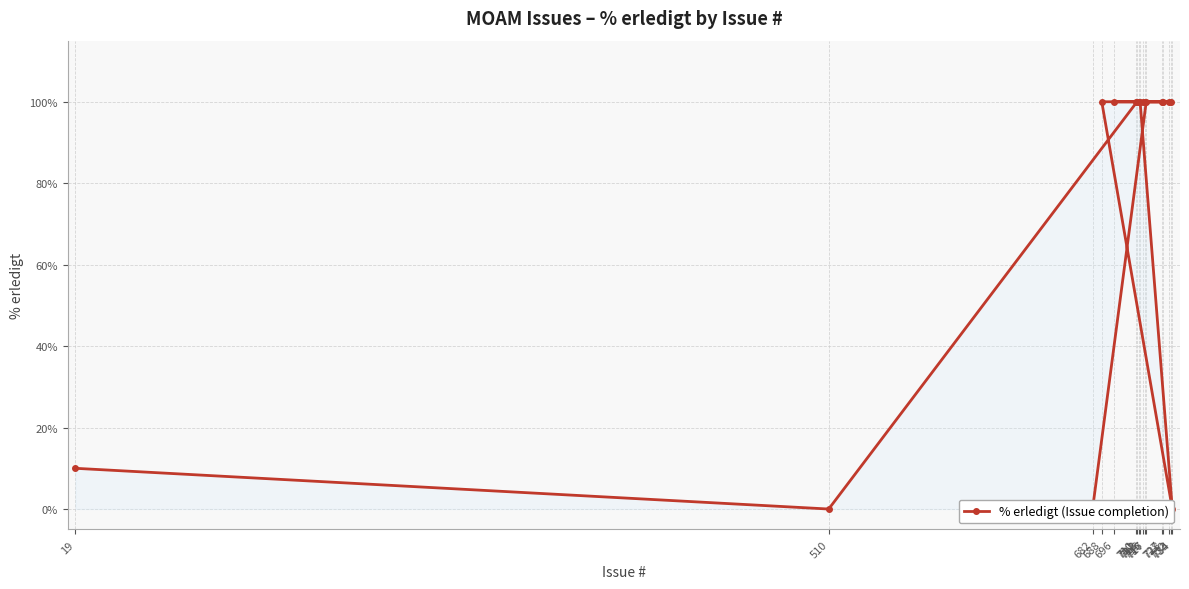

What is the difference between the maximum and second lowest values?

100